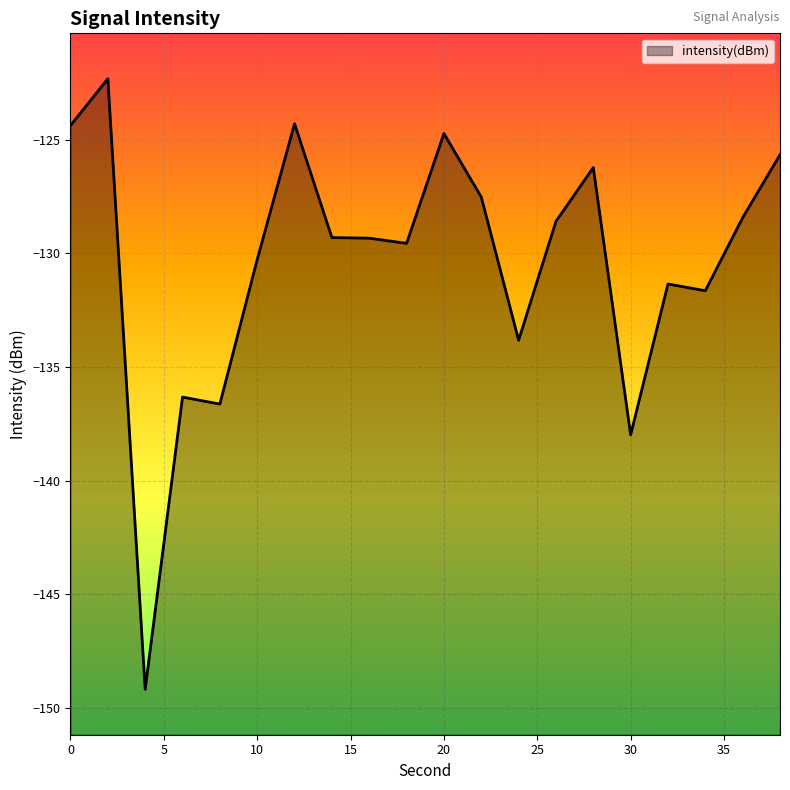

What is the difference between the values at 2 and 26?

6.3